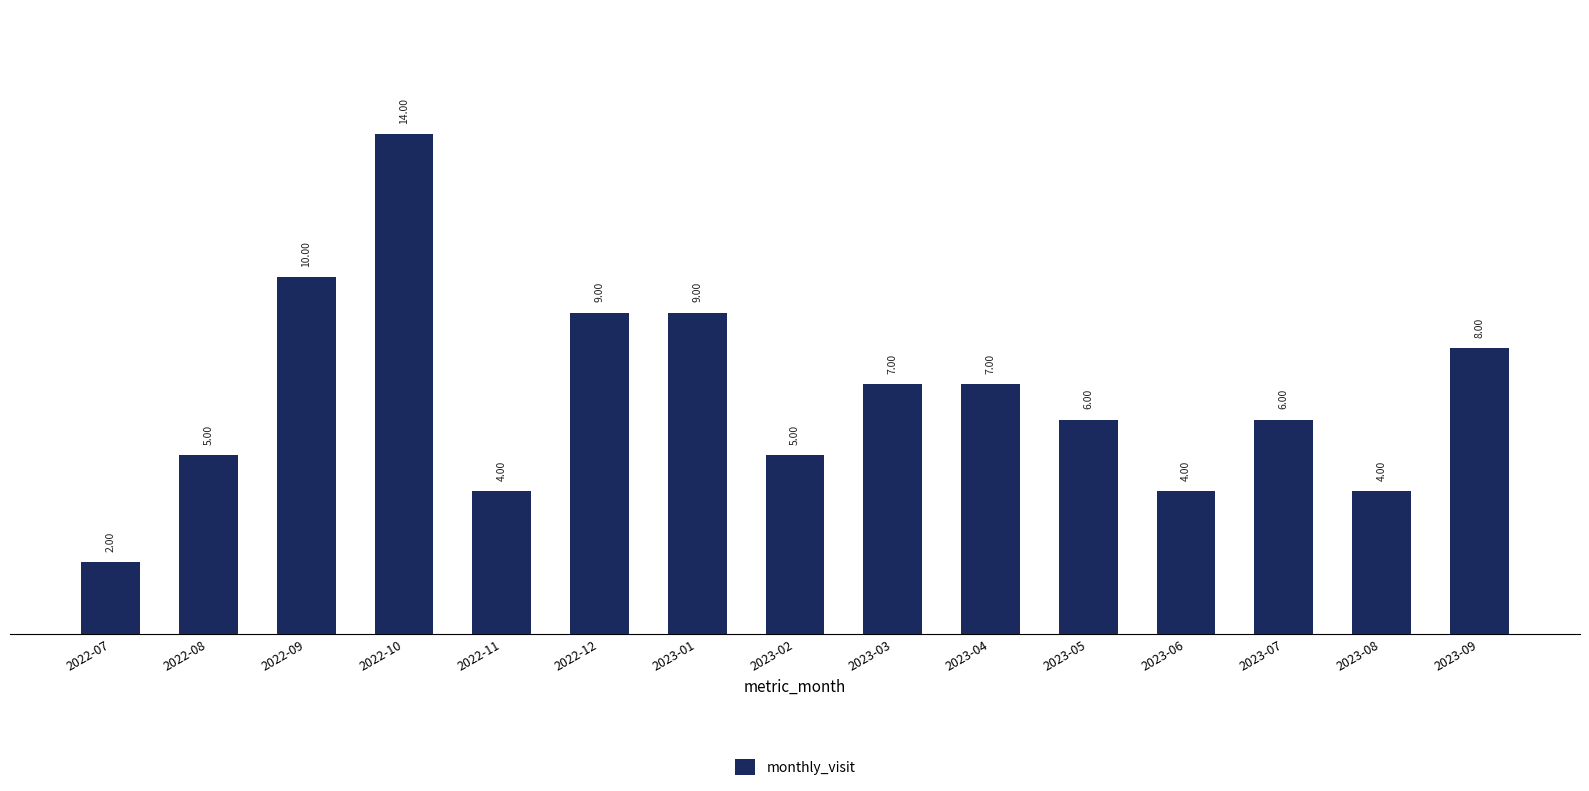

Approximately how many times larger is the value at 2022-12 compared to 2023-06?

2.2